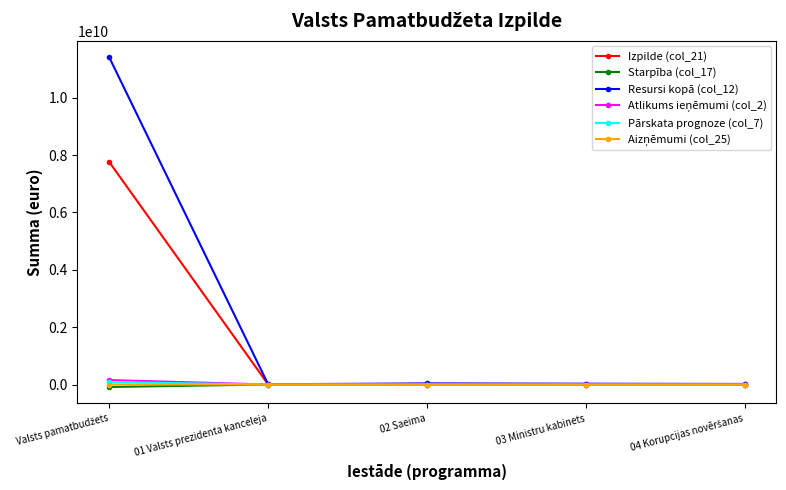

Which series has the widest spread of values?

Resursi kopā (col_12)